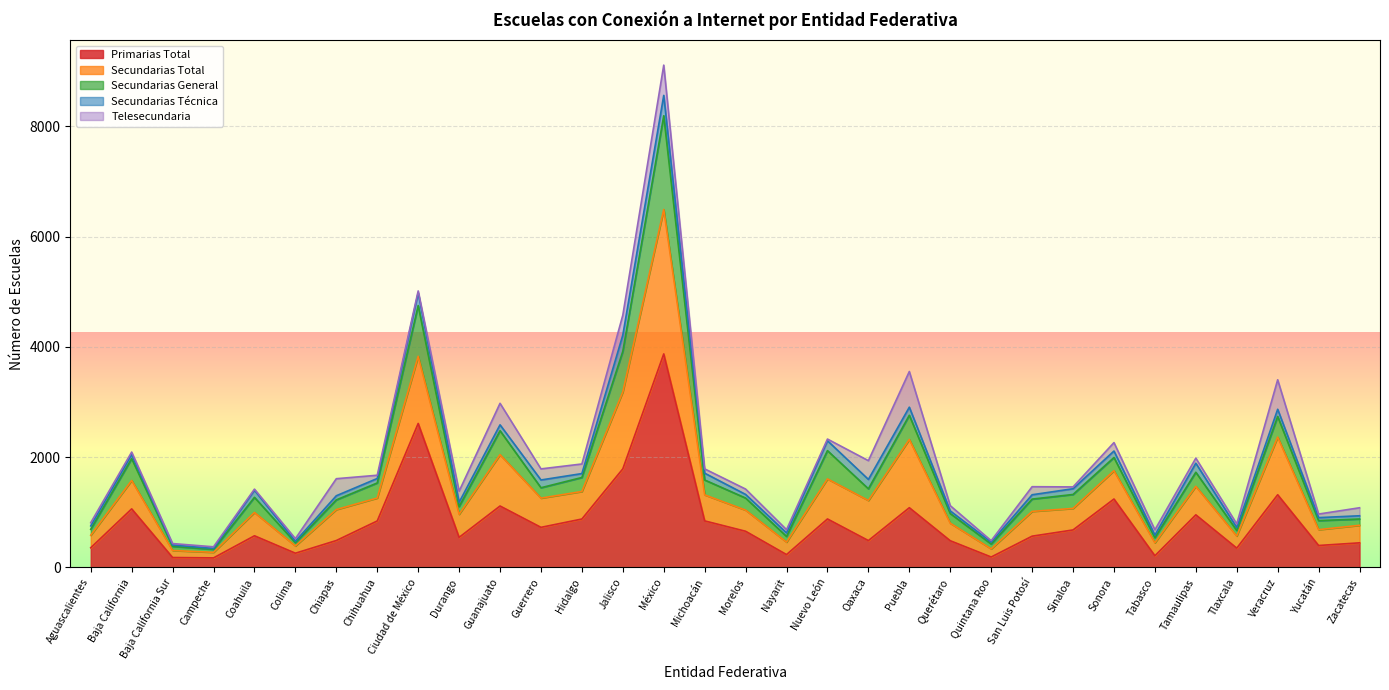

At which category is the sum across all series the highest?

México